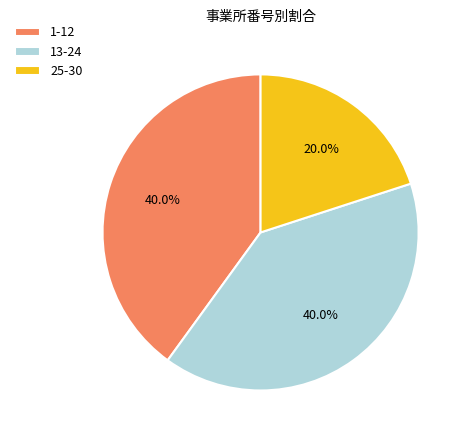

Is there a majority slice in this chart?

No